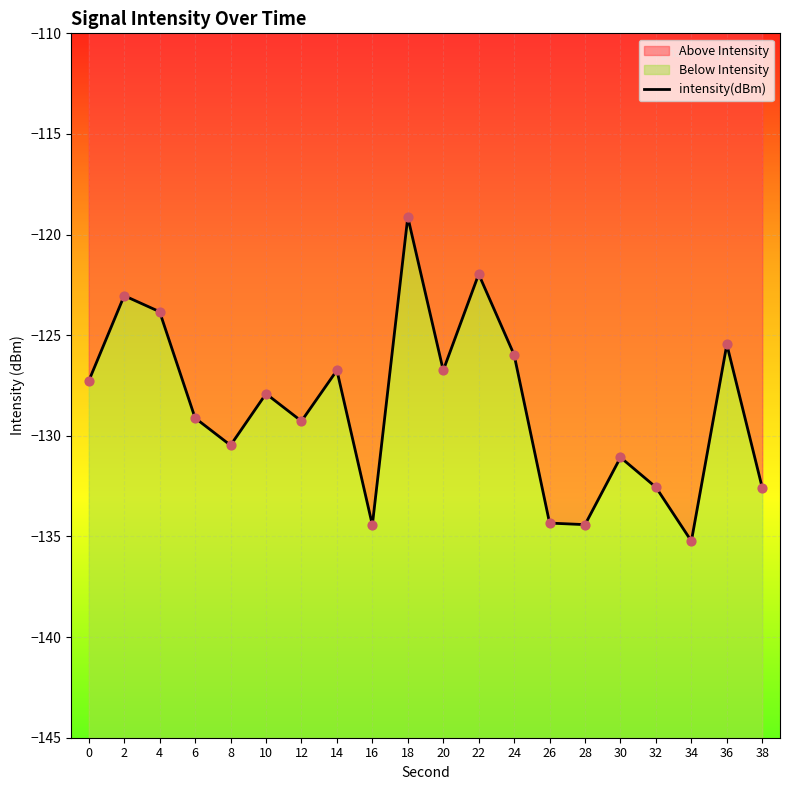

What is the change in value from 6 to 32?

-3.4